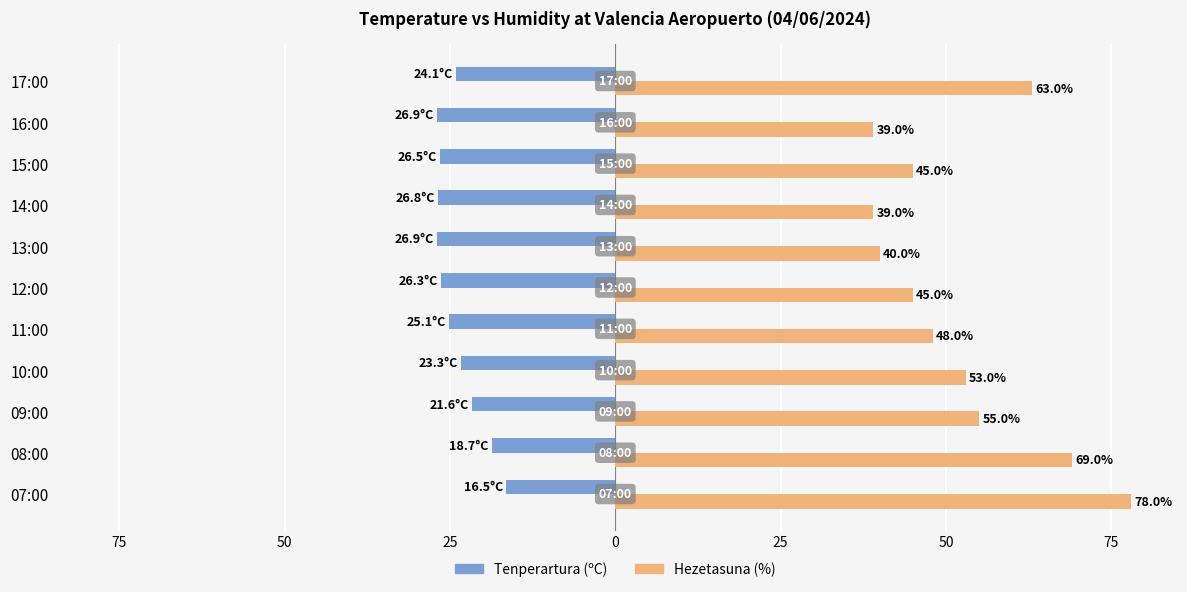

What are all the series names shown in the legend?

Tenperartura (ºC), Hezetasuna (%)